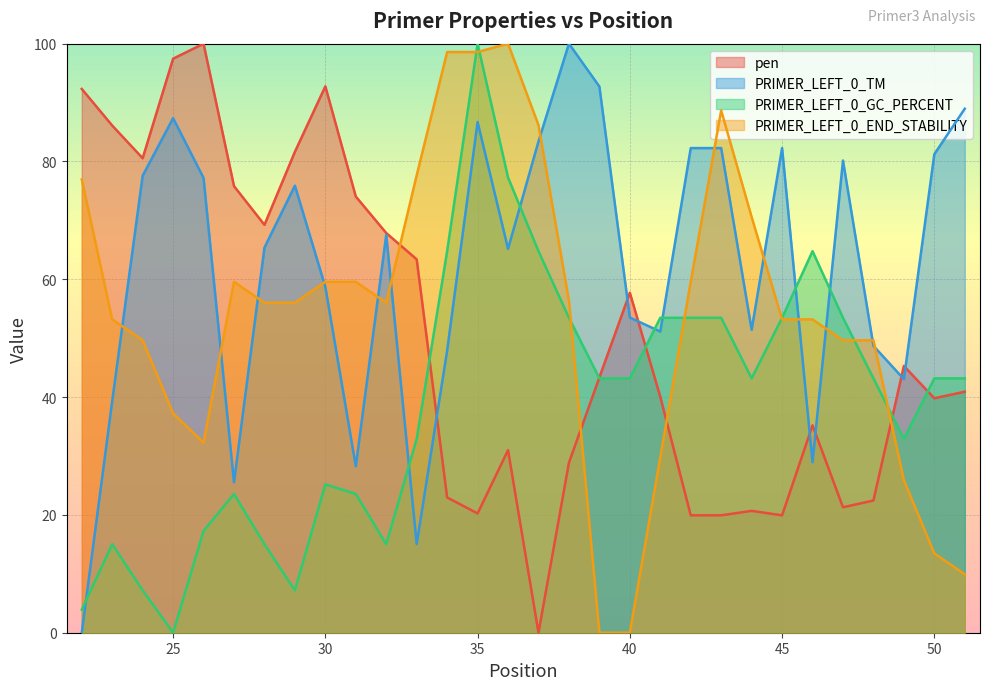

What is the total value across all series at 32?

206.4